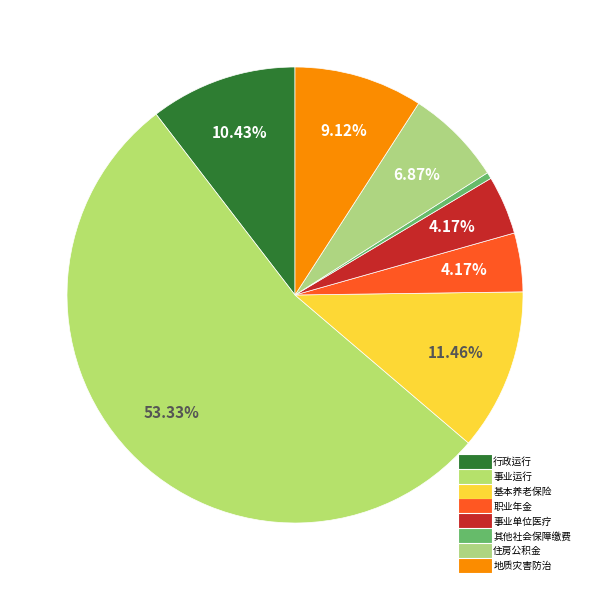

True or false: 基本养老保险 accounts for 11% of the total.

True